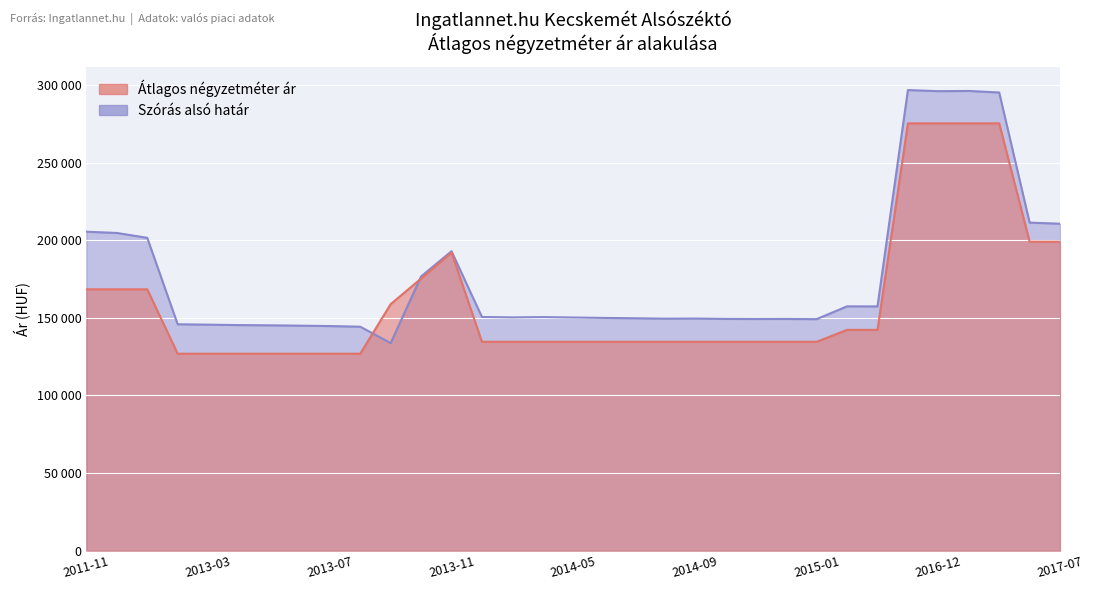

Reading left to right, transcribe all the data shown in this chart.

Szórás alsó határ: 205582	204791	201634	145917	145652	145388	145238	145013	144751	144342	133789	176755	193011	150612	150346	150536	150270	150005	149779	149516	149591	149366	149291	149328	149216	157466	157427	296916	296194	296338	295333	211447	210739
Átlagos négyzetméter ár: 168461	168461	168461	126923	126923	126923	126923	126923	126923	126923	158878	175384	192167	134615	134615	134615	134615	134615	134615	134615	134615	134615	134615	134615	134615	142307	142307	275444	275444	275444	275444	199166	199166